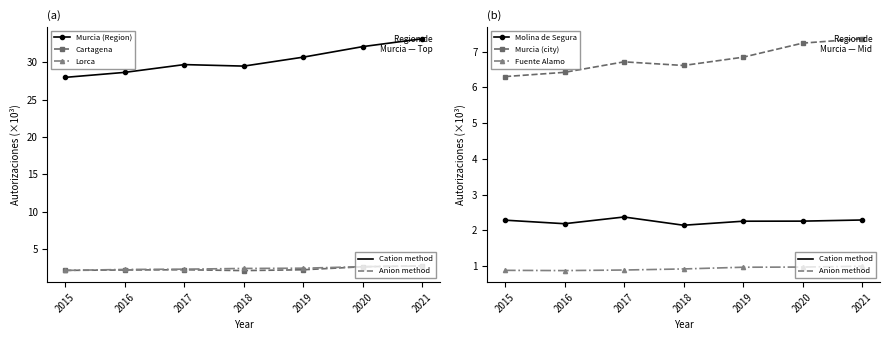

Between 2019 and 2020, which is larger?

2020